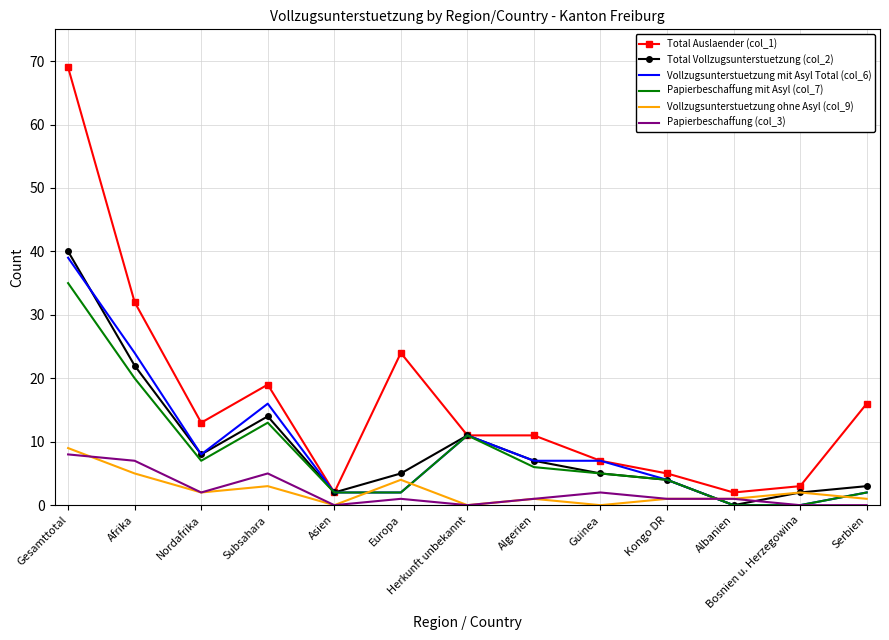

Which series has the largest range (max minus min)?

Total Auslaender (col_1)